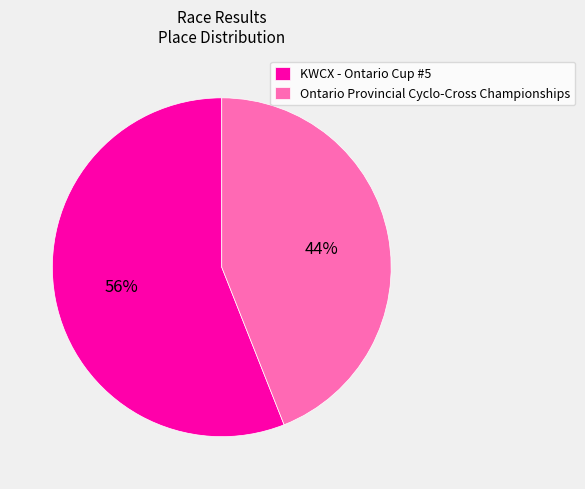

To the nearest percent, what is the difference between the largest and smallest slice percentages?

12%